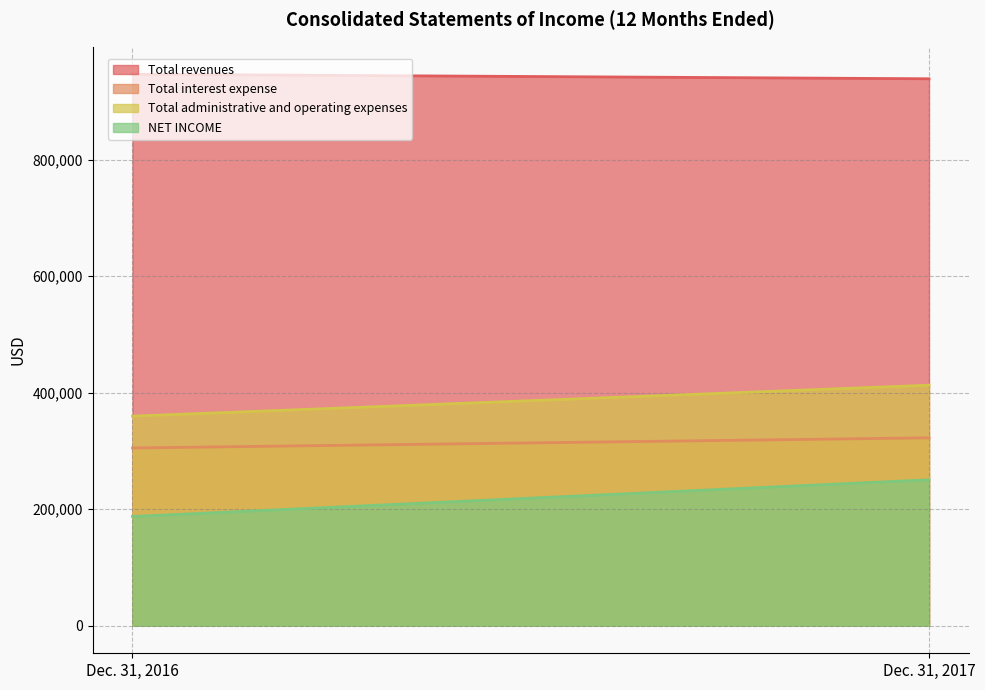

What are all the series names shown in the legend?

Total revenues, Total interest expense, Total administrative and operating expenses, NET INCOME